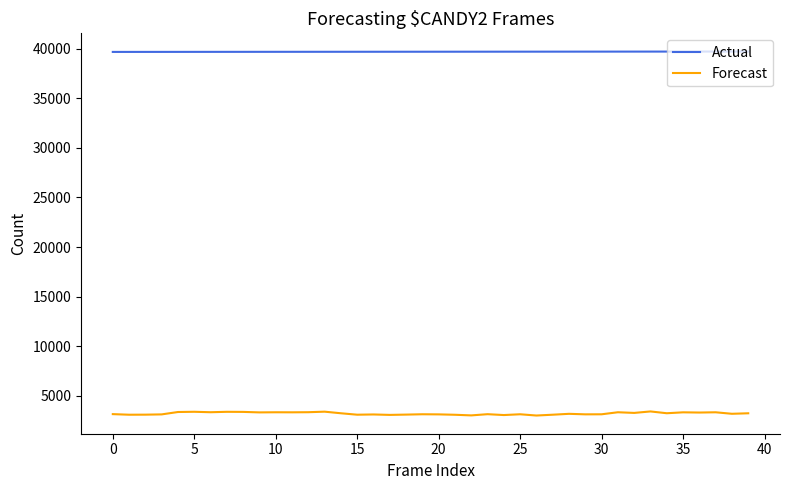

List the series in order of their peak value, lowest first.

Forecast, Actual